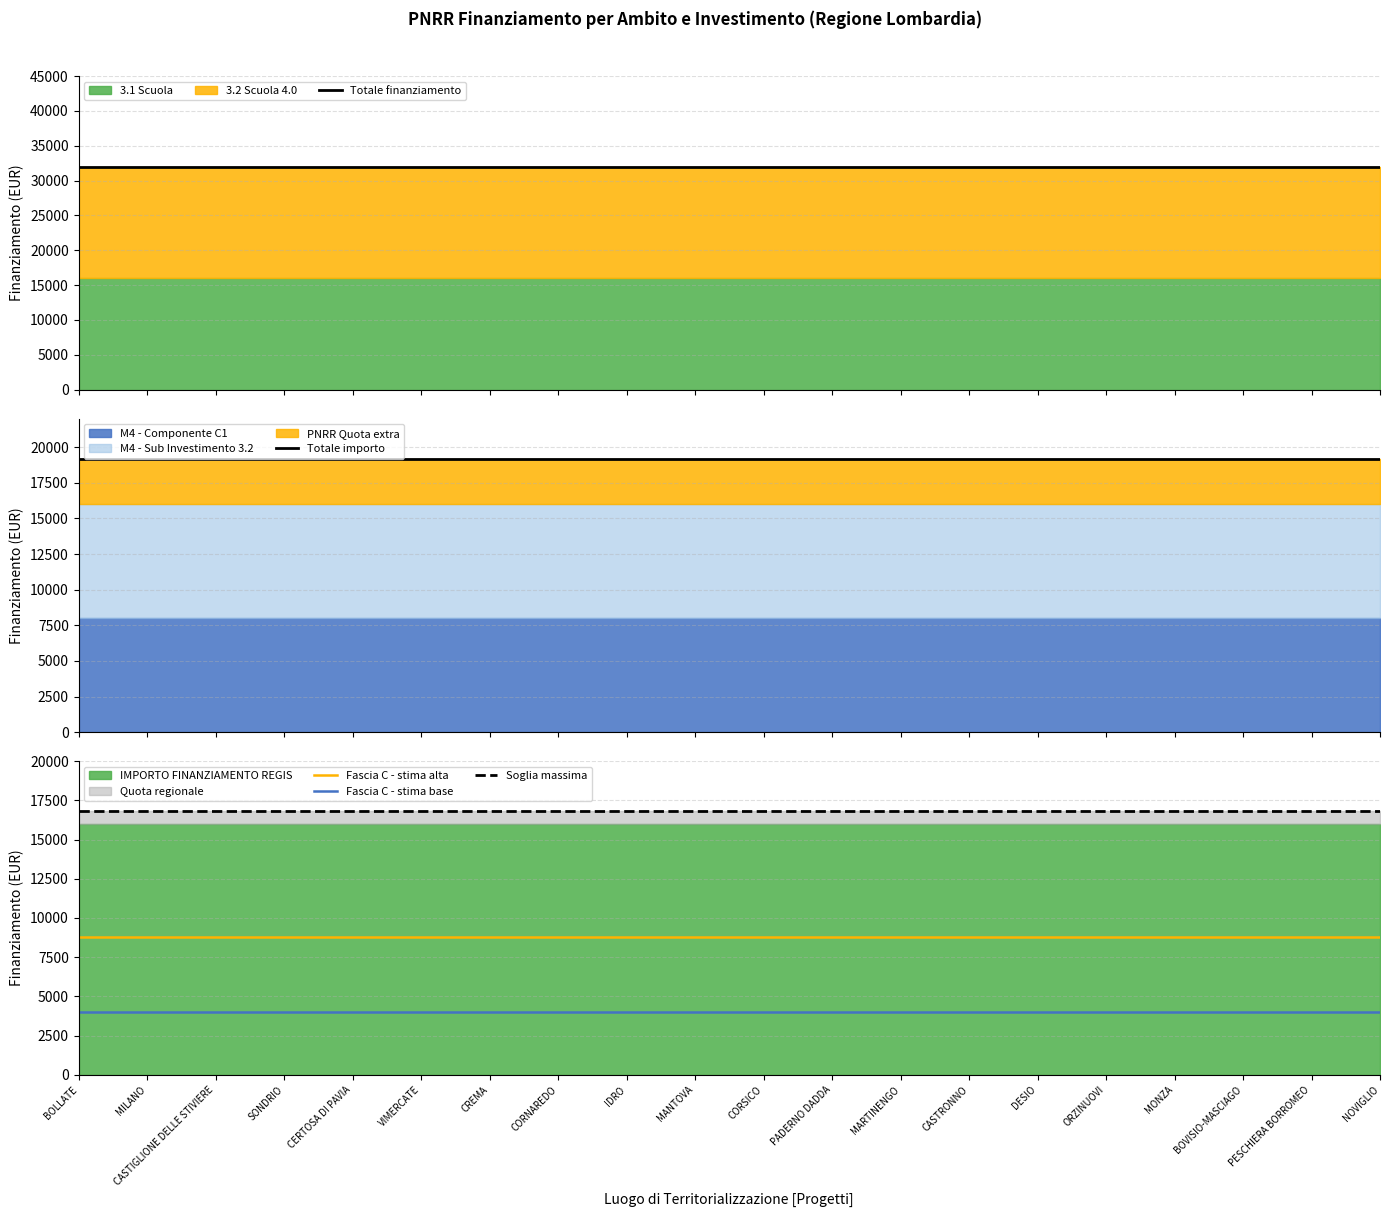

What is the value of the Totale finanziamento point at the 10th from the left?

32000